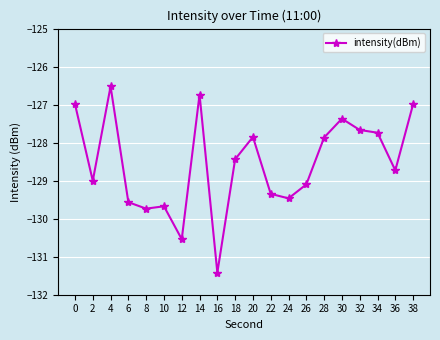

Reading left to right, extract all data points from this chart.

0=-127.0	2=-129.0	4=-126.5	6=-129.6	8=-129.7	10=-129.7	12=-130.5	14=-126.7	16=-131.4	18=-128.4	20=-127.9	22=-129.3	24=-129.5	26=-129.1	28=-127.9	30=-127.4	32=-127.7	34=-127.7	36=-128.7	38=-127.0